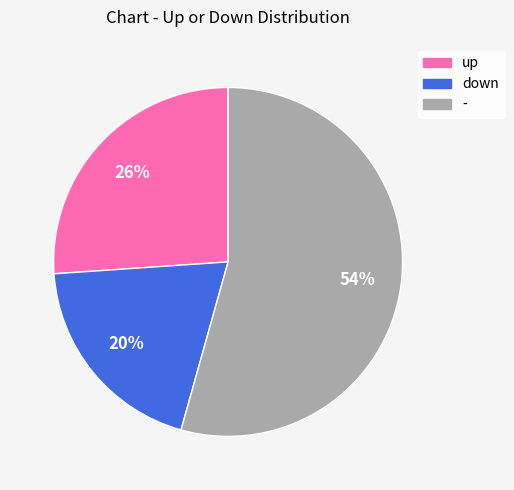

To the nearest percent, what is the average slice percentage?

33%